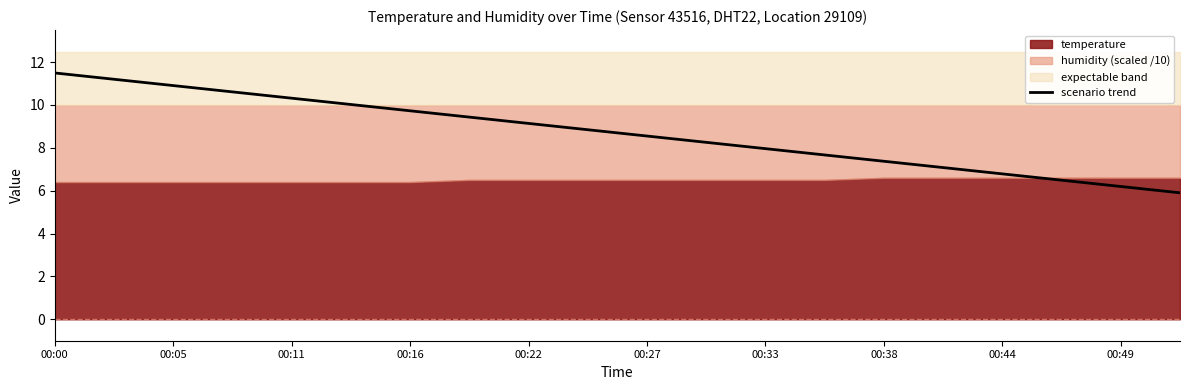

The scenario trend series shows 8.5 at 00:27. True or false?

True